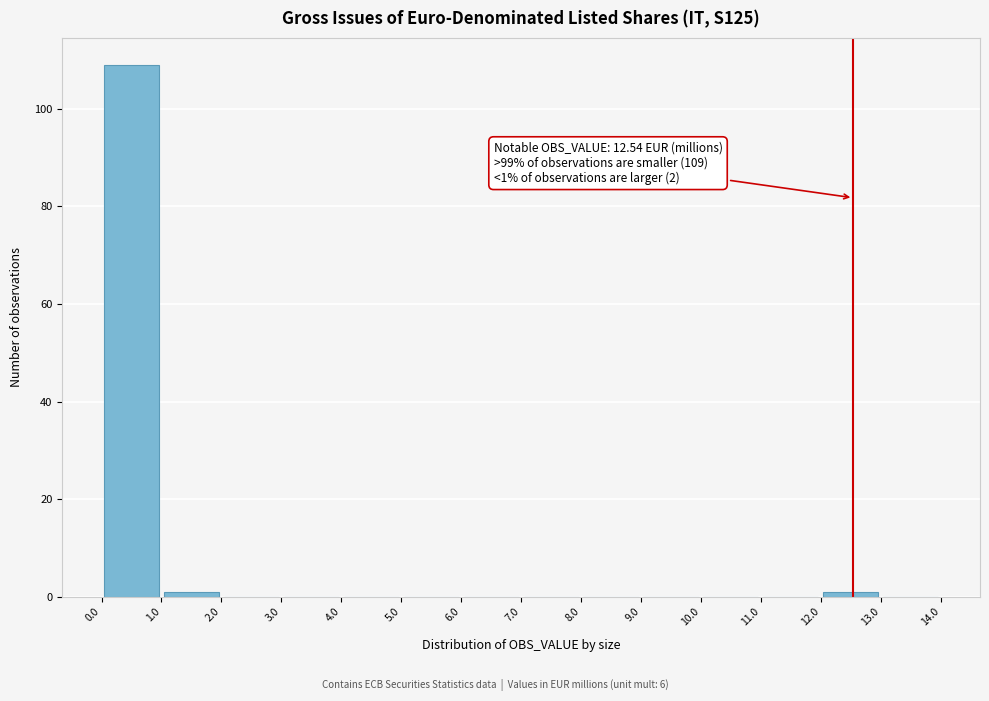

Which range on the x-axis has the tallest bar?

0.0 to 1.0